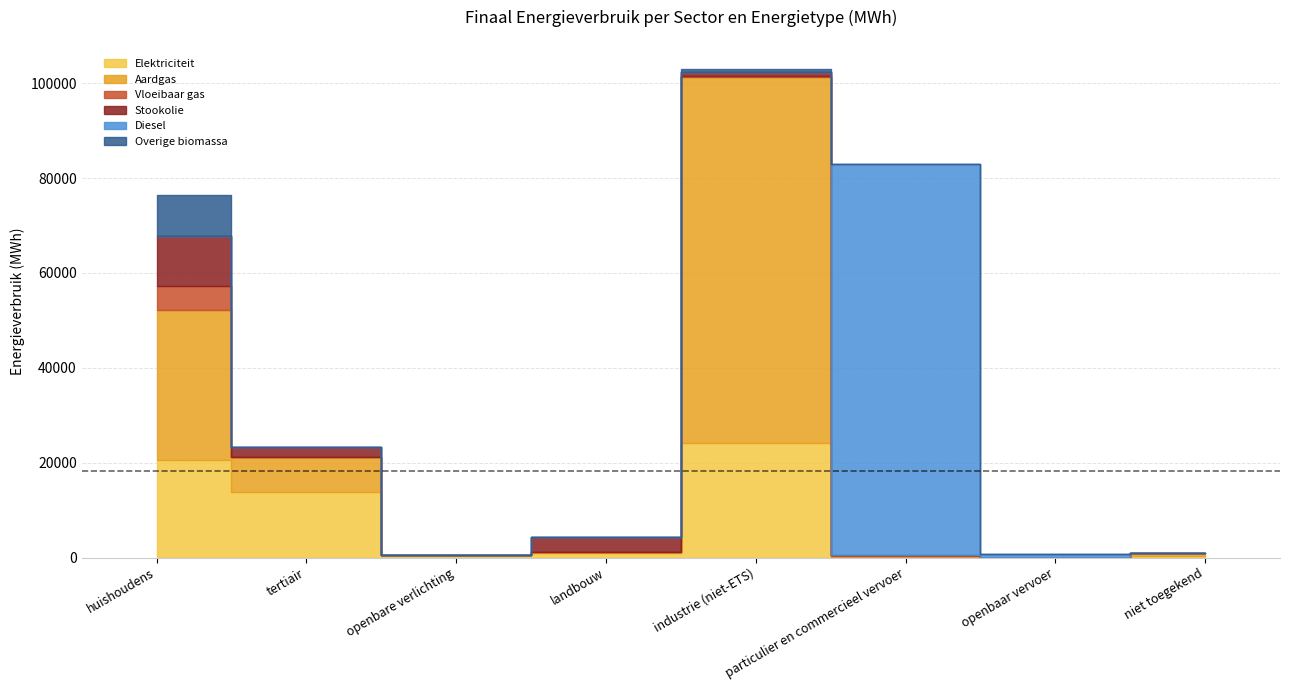

Reading left to right, extract all data points from this chart.

Elektriciteit: huishoudens=20466.6	tertiair=13737.0	openbare verlichting=582.9	landbouw=986.6	industrie (niet-ETS)=24193.4	particulier en commercieel vervoer=73.4	openbaar vervoer=0.0	niet toegekend=420.1
Aardgas: huishoudens=31780.1	tertiair=7476.6	openbare verlichting=0.0	landbouw=111.0	industrie (niet-ETS)=77218.8	particulier en commercieel vervoer=309.6	openbaar vervoer=0.0	niet toegekend=592.6
Vloeibaar gas: huishoudens=5092.3	tertiair=44.0	openbare verlichting=0.0	landbouw=36.8	industrie (niet-ETS)=40.9	particulier en commercieel vervoer=189.0	openbaar vervoer=0.0	niet toegekend=0.0
Stookolie: huishoudens=10494.5	tertiair=2033.8	openbare verlichting=0.0	landbouw=3200.8	industrie (niet-ETS)=864.2	particulier en commercieel vervoer=0.0	openbaar vervoer=0.0	niet toegekend=0.0
Diesel: huishoudens=0.0	tertiair=0.0	openbare verlichting=0.0	landbouw=0.0	industrie (niet-ETS)=0.0	particulier en commercieel vervoer=82487.1	openbaar vervoer=688.5	niet toegekend=0.0
Overige biomassa: huishoudens=8649.9	tertiair=0.0	openbare verlichting=0.0	landbouw=0.0	industrie (niet-ETS)=803.5	particulier en commercieel vervoer=0.0	openbaar vervoer=0.0	niet toegekend=0.0